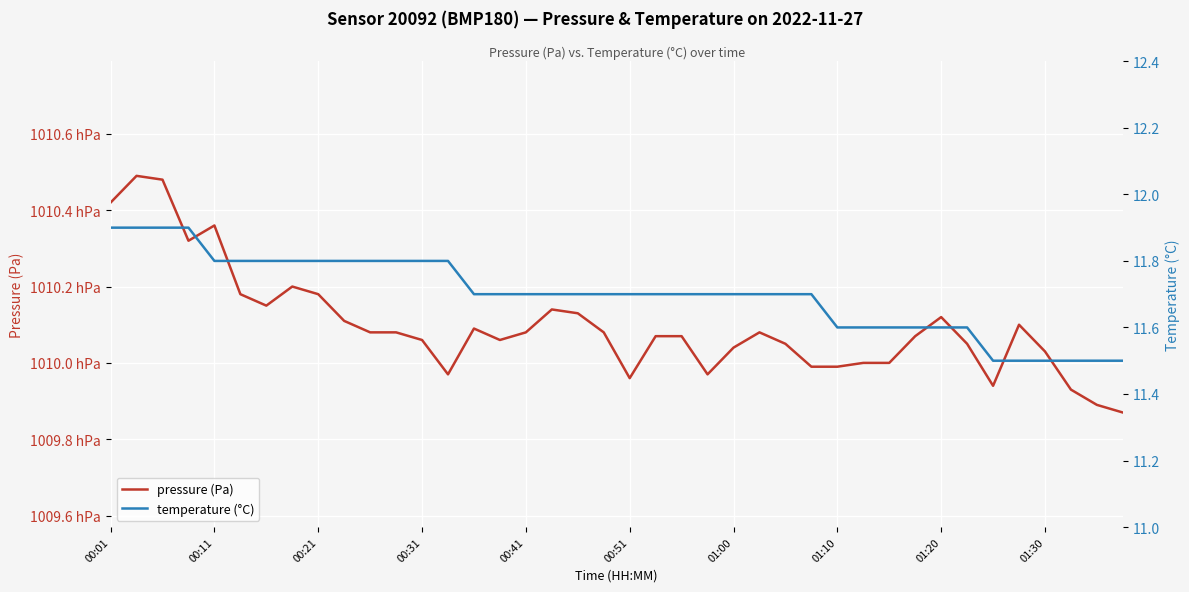

True or false: temperature (°C) and pressure (Pa) cross at least once.

False